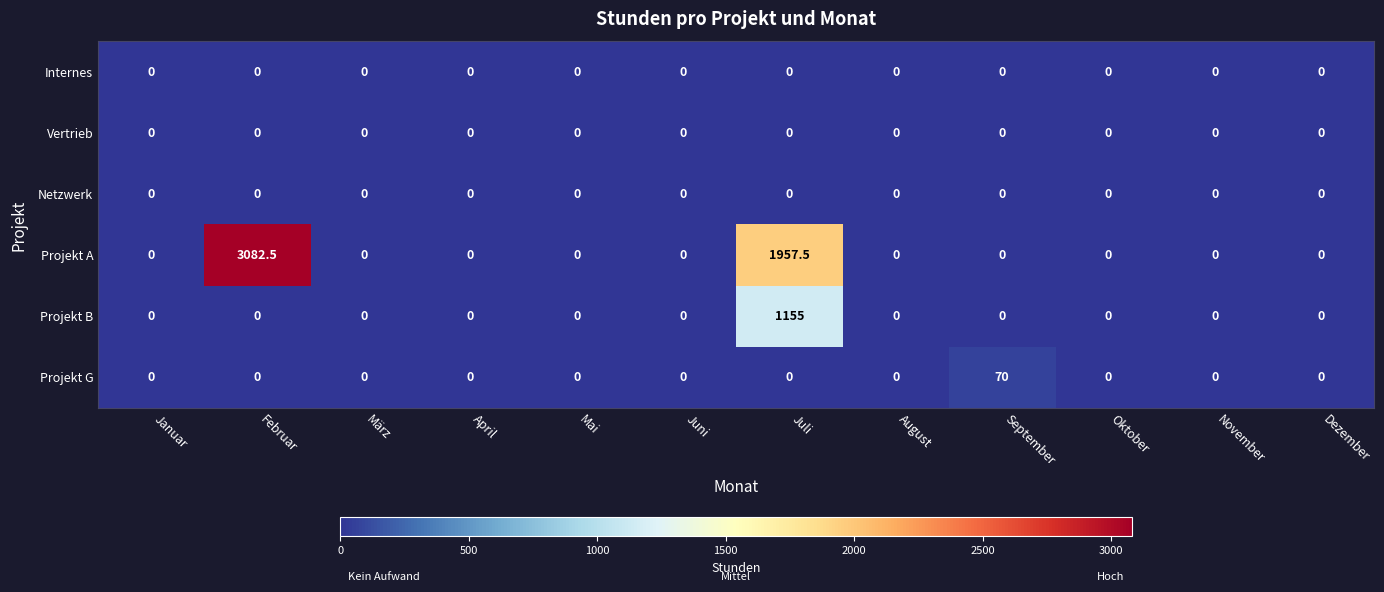

Which series has the largest range (max minus min)?

Projekt A